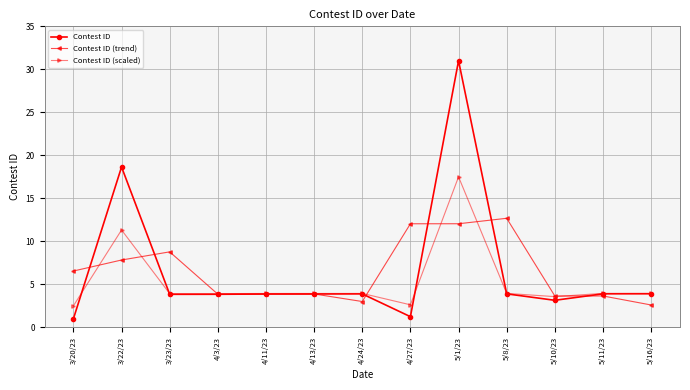

What is the label of the 2nd point from the left?

3/22/23